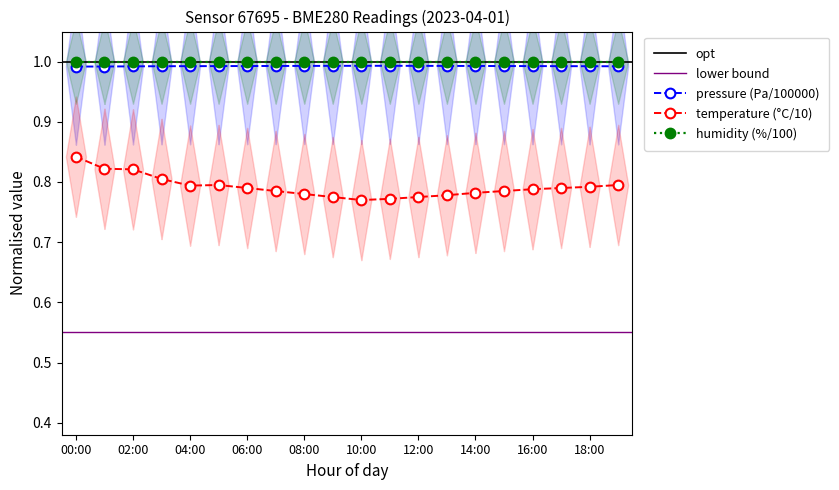

True or false: humidity (%/100) has a value of 0.3 at 00:00.

False